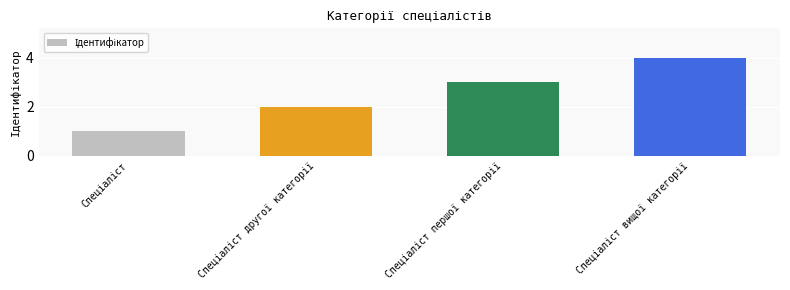

What is the sum of all values?

10